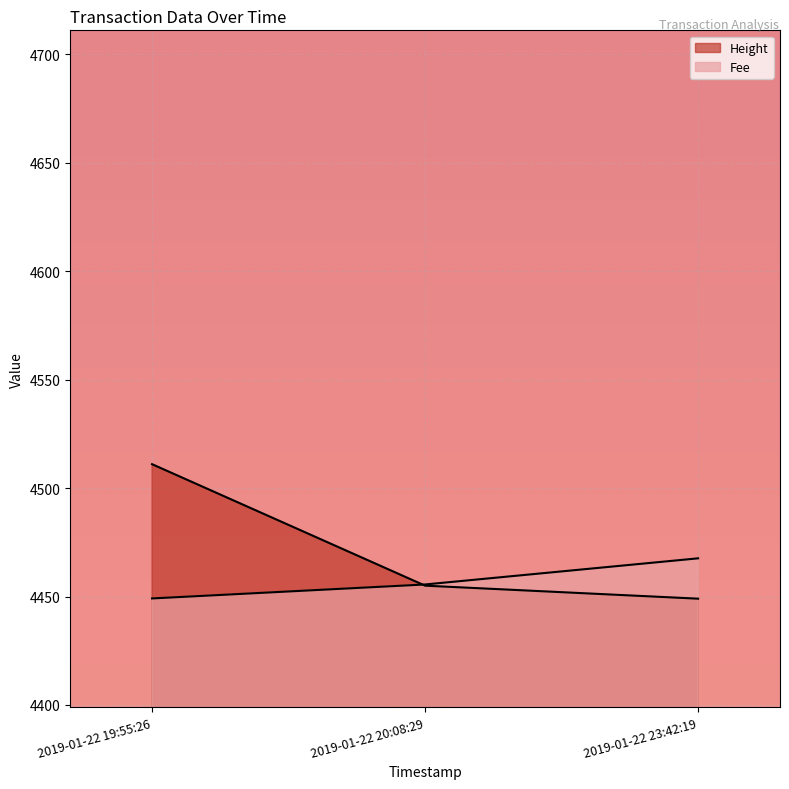

How many values in the Fee series exceed 4455?

2